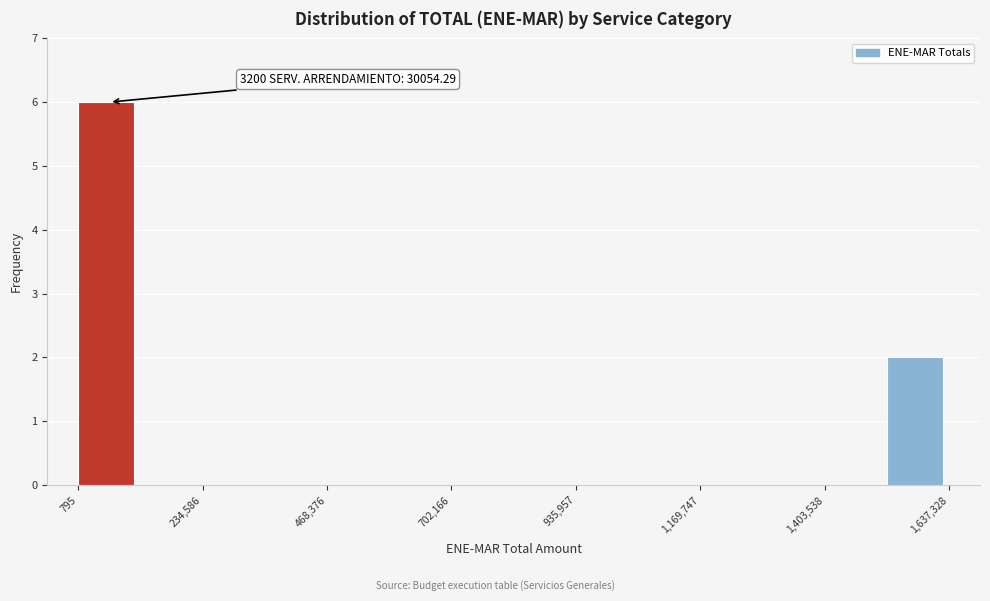

Around what value on the x-axis is the tallest bar? Give the approximate position of its centre, as read against the axis.

50000